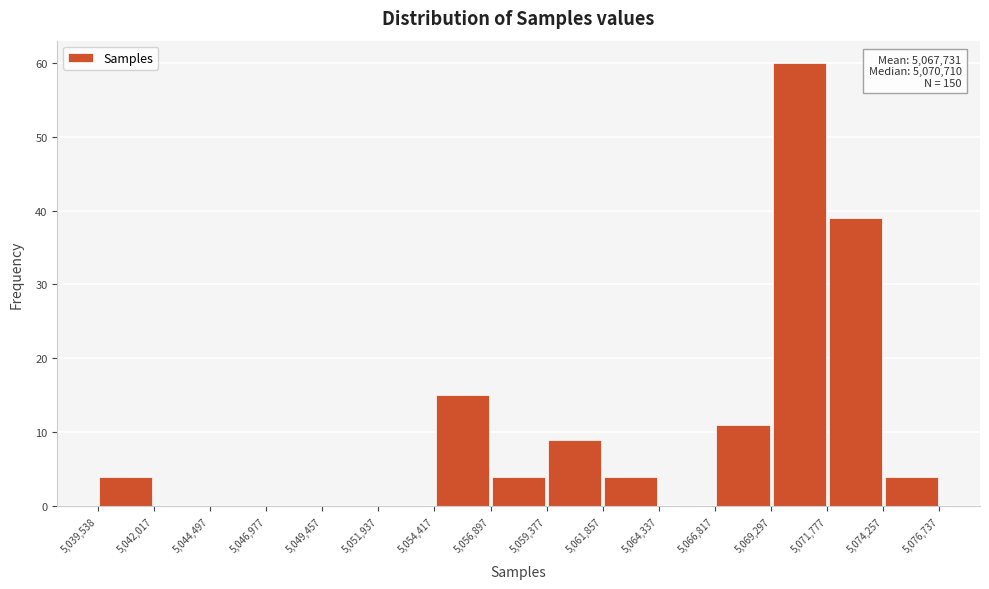

Over which range of the x-axis is the bar tallest?

5,069,297 to 5,071,777